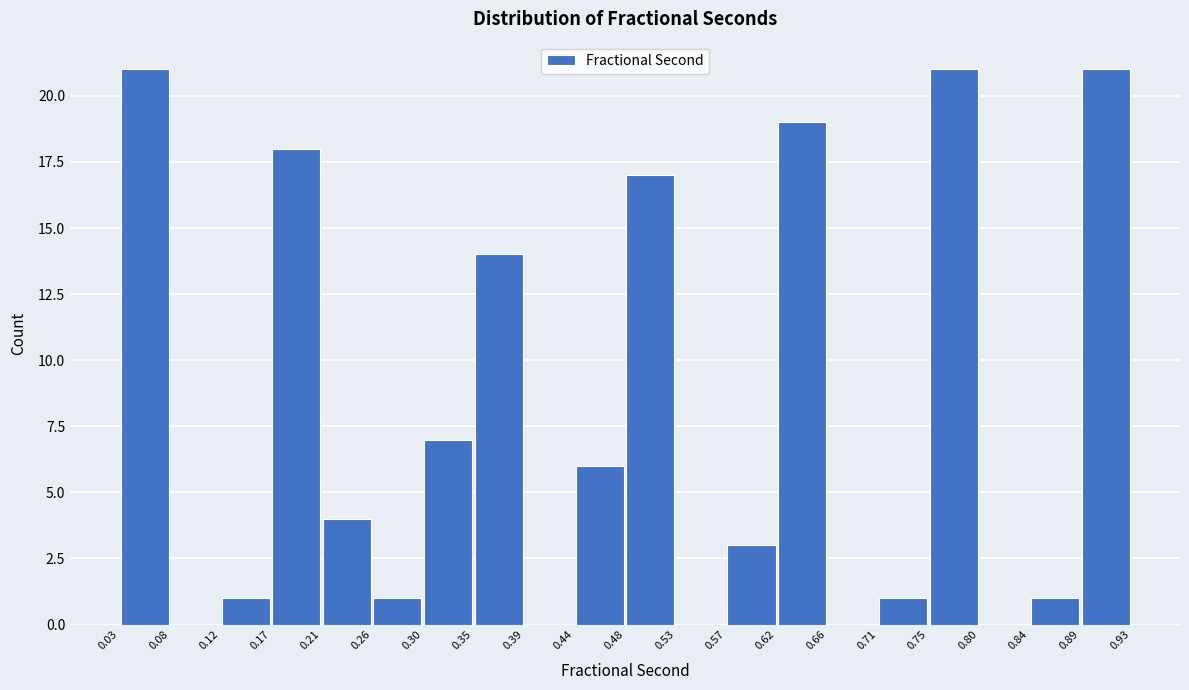

Reading left to right, list every bar in this chart as the range it spans on the x-axis followed by its height. The values are not printed on the chart, so give them approximately, as read against the axis.

0.03 to 0.08: 21
0.08 to 0.12: 0
0.12 to 0.17: 1
0.17 to 0.21: 18
0.21 to 0.26: 4
0.26 to 0.30: 1
0.30 to 0.35: 7
0.35 to 0.39: 14
0.39 to 0.44: 0
0.44 to 0.48: 6
0.48 to 0.53: 17
0.53 to 0.57: 0
0.57 to 0.62: 3
0.62 to 0.66: 19
0.66 to 0.71: 0
0.71 to 0.75: 1
0.75 to 0.80: 21
0.80 to 0.84: 0
0.84 to 0.89: 1
0.89 to 0.93: 21